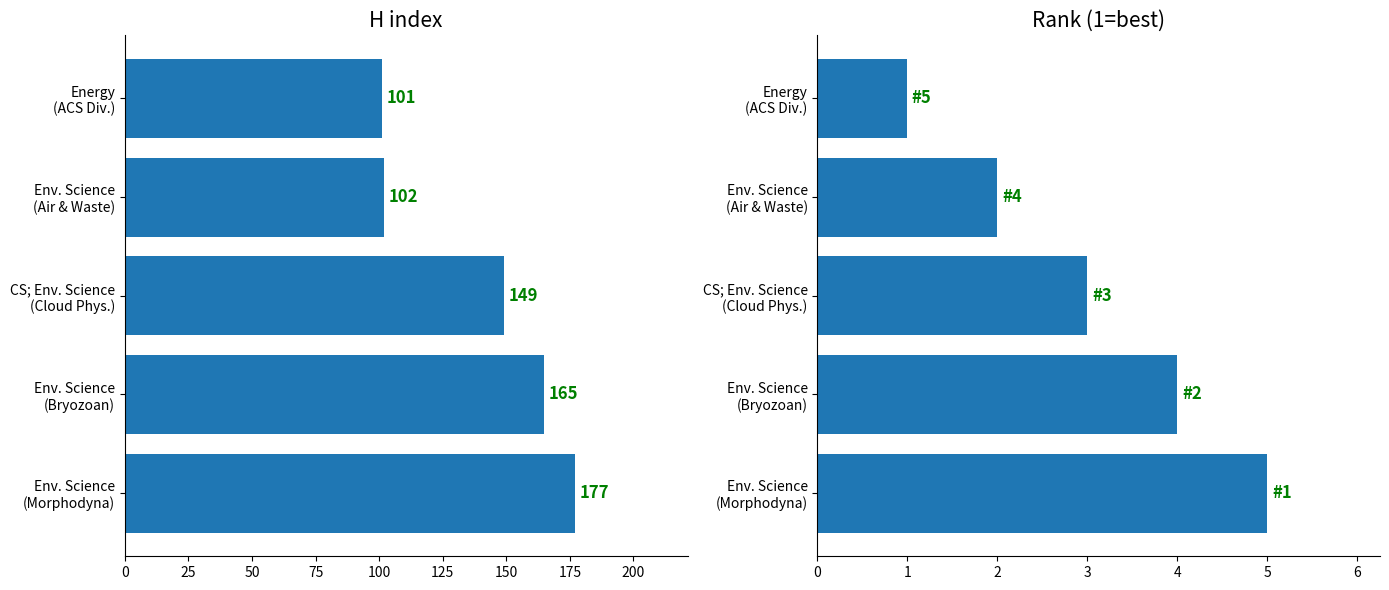

How many bars are there in each group?

2